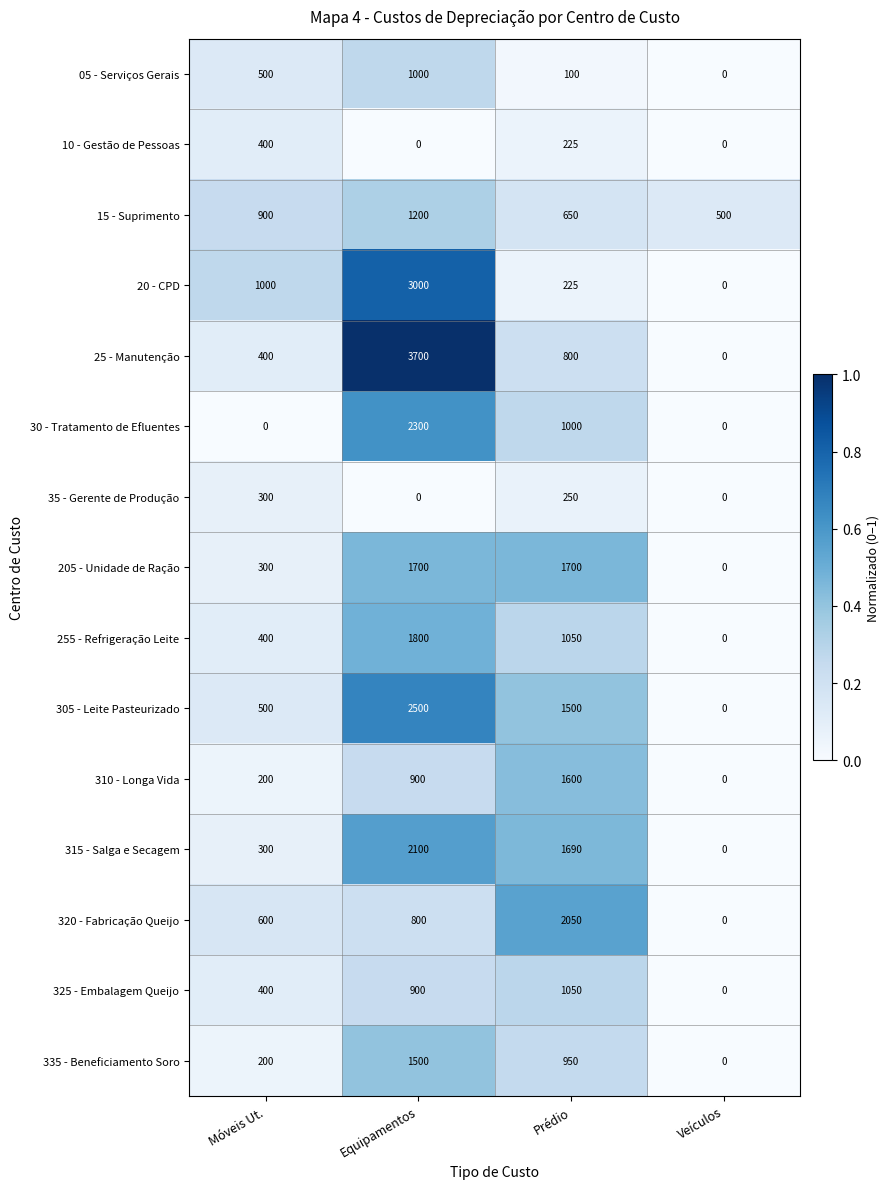

Is it true that 320 - Fabricação Queijo equals 1361 at Veículos?

False